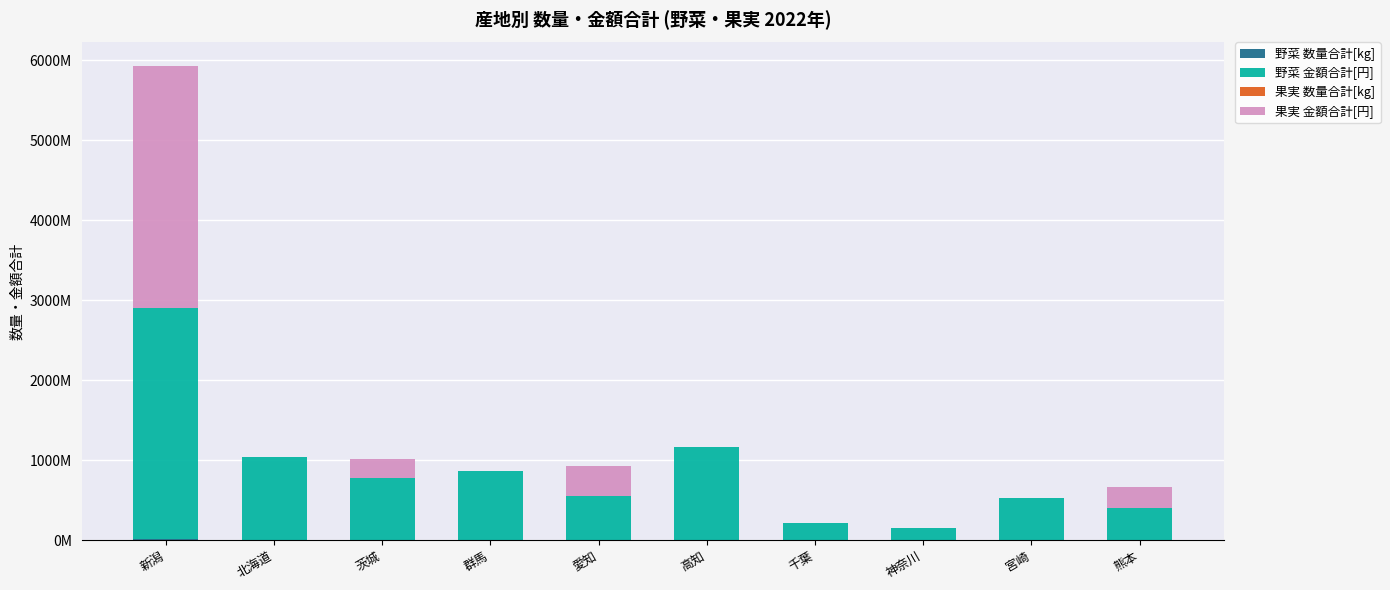

Are the bars grouped side by side (vs. stacked)?

No